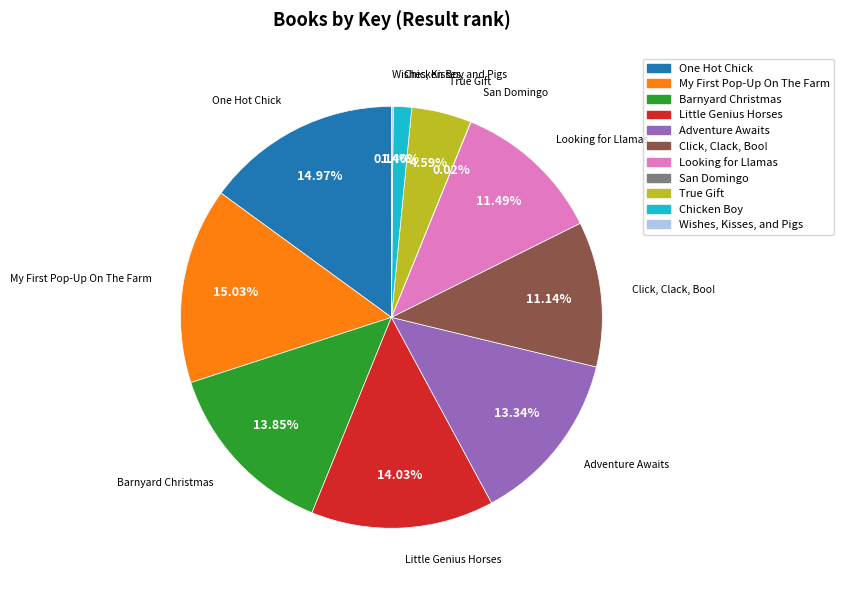

To the nearest percent, what percentage of the pie is One Hot Chick?

15%